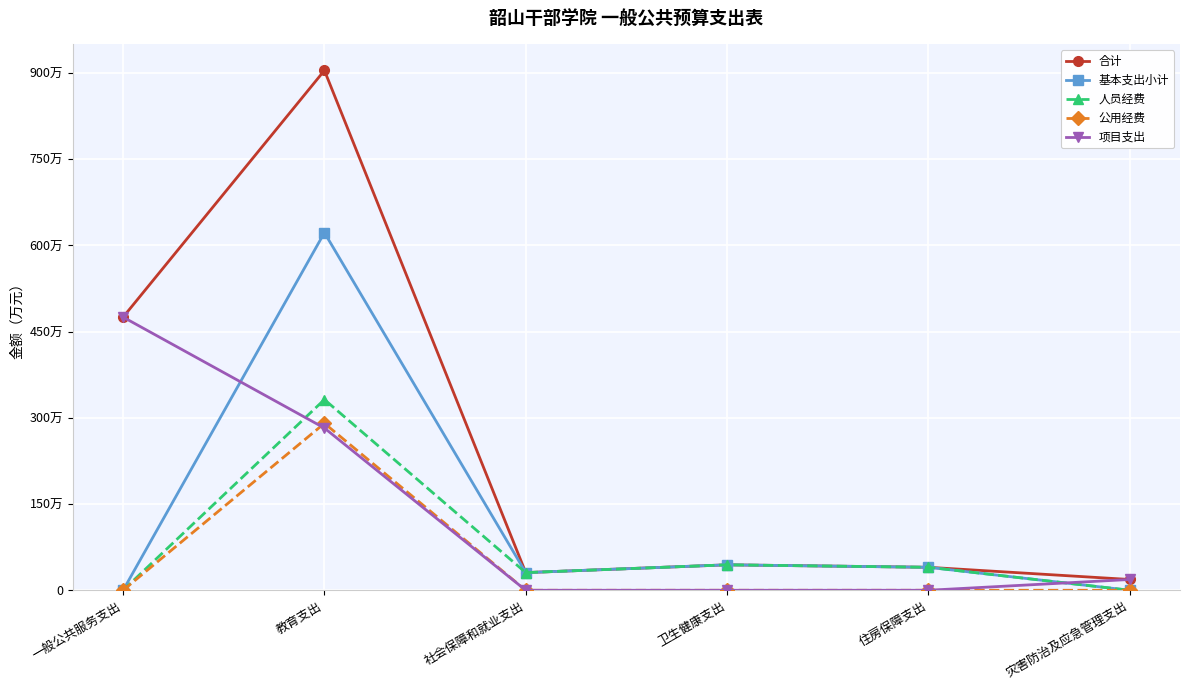

Reading left to right, transcribe all the data shown in this chart.

合计: 一般公共服务支出=475.2	教育支出=904.4	社会保障和就业支出=30.7	卫生健康支出=44.3	住房保障支出=40.0	灾害防治及应急管理支出=18.8
基本支出小计: 一般公共服务支出=0.0	教育支出=622.2	社会保障和就业支出=30.7	卫生健康支出=44.3	住房保障支出=40.0	灾害防治及应急管理支出=0.0
人员经费: 一般公共服务支出=0.0	教育支出=331.8	社会保障和就业支出=30.7	卫生健康支出=44.3	住房保障支出=40.0	灾害防治及应急管理支出=0.0
公用经费: 一般公共服务支出=0.0	教育支出=290.4	社会保障和就业支出=0.0	卫生健康支出=0.0	住房保障支出=0.0	灾害防治及应急管理支出=0.0
项目支出: 一般公共服务支出=475.2	教育支出=282.2	社会保障和就业支出=0.0	卫生健康支出=0.0	住房保障支出=0.0	灾害防治及应急管理支出=18.8